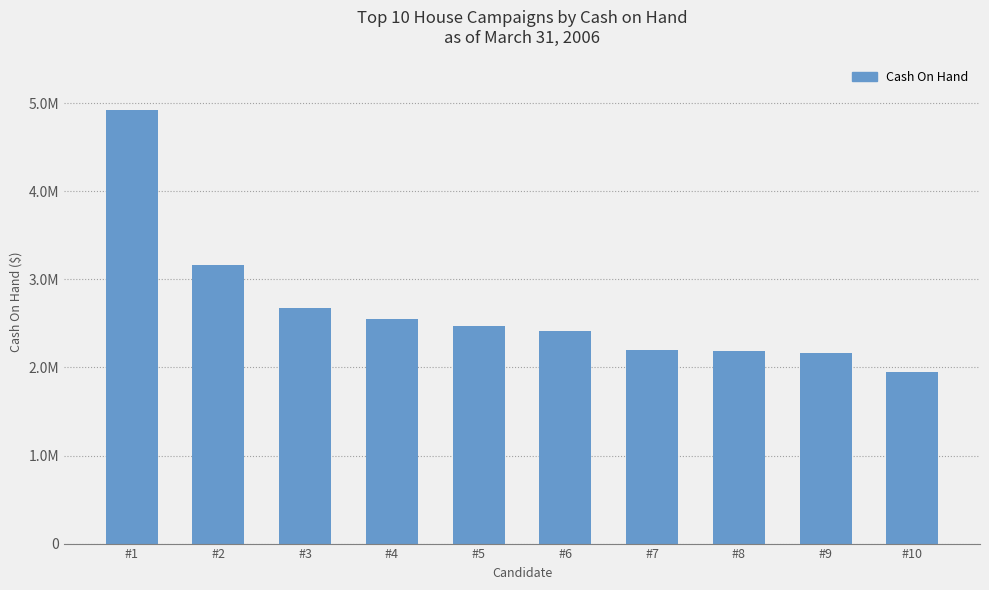

What is the maximum value shown in the chart?

4919928.9